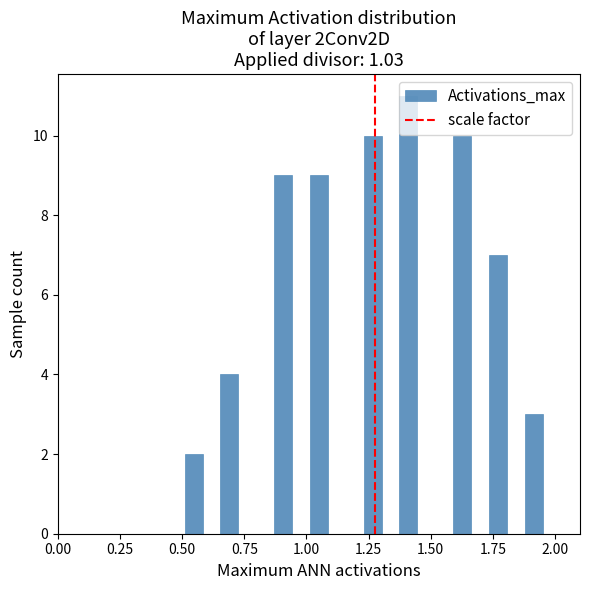

Around what value on the x-axis is the tallest bar? Give the approximate position of its centre, as read against the axis.

1.40